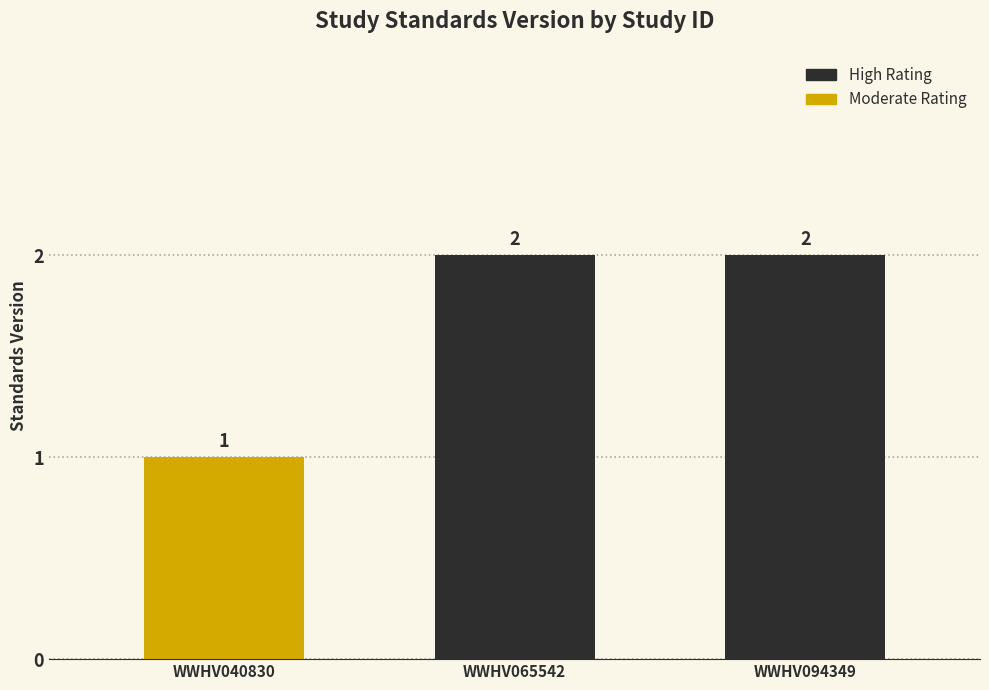

The value at WWHV040830 is 1. True or false?

True